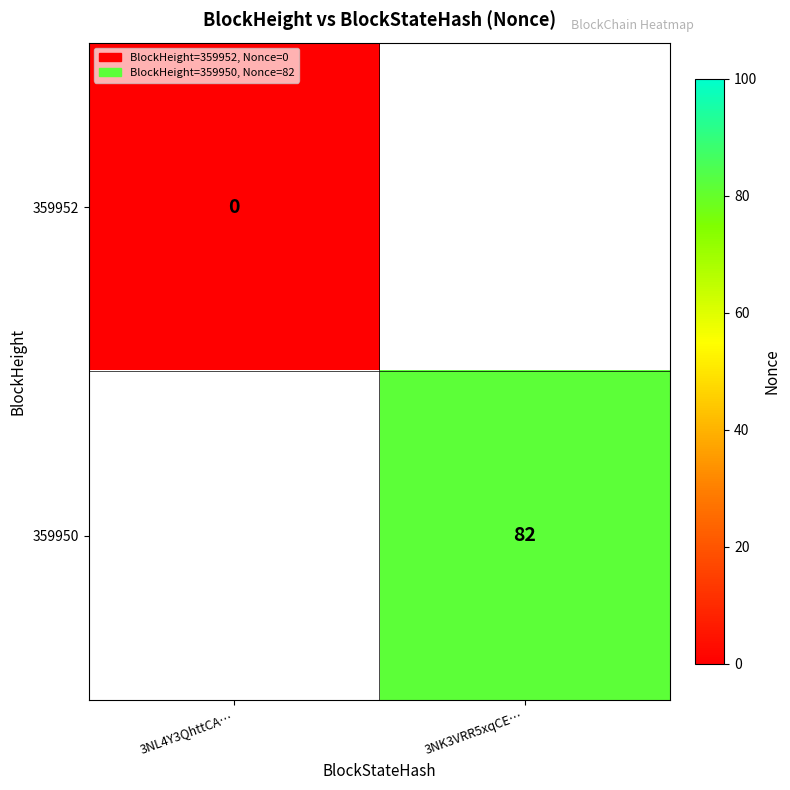

Is it true that 359950 equals 82 at 3NK3VRR5xqCE…?

True